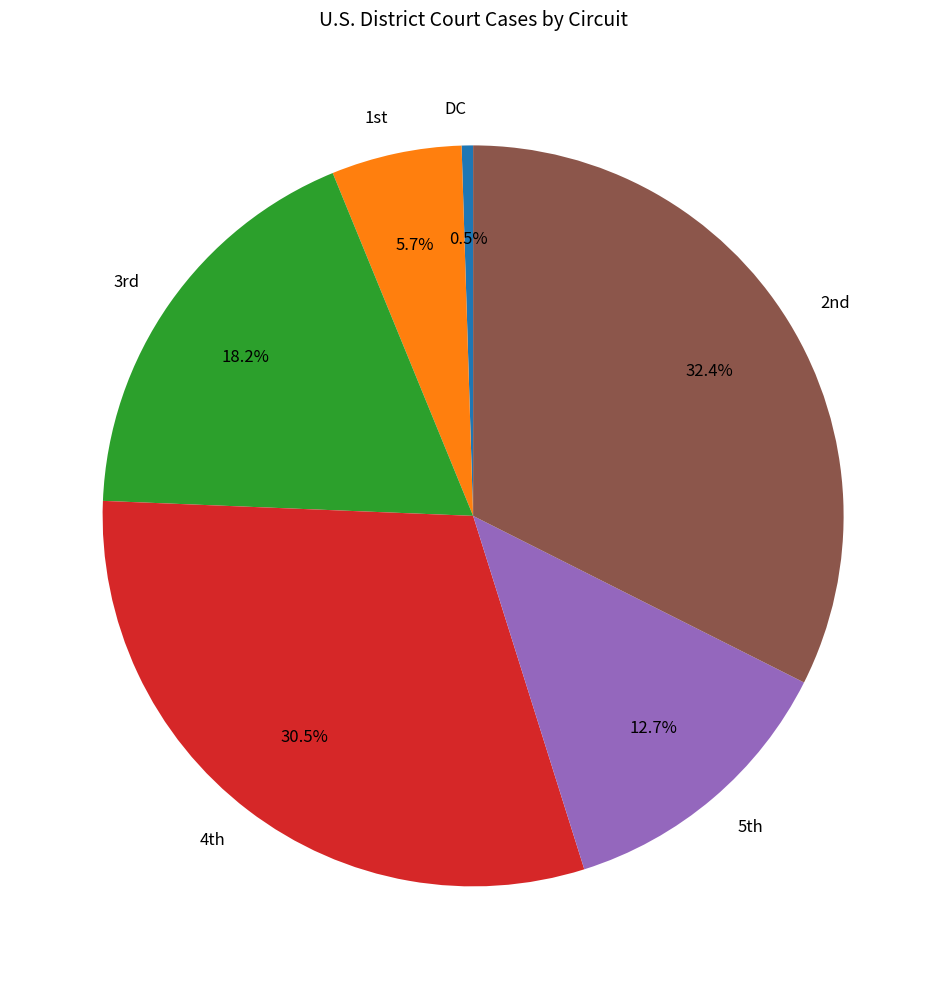

Which category has the smallest portion of the pie?

DC